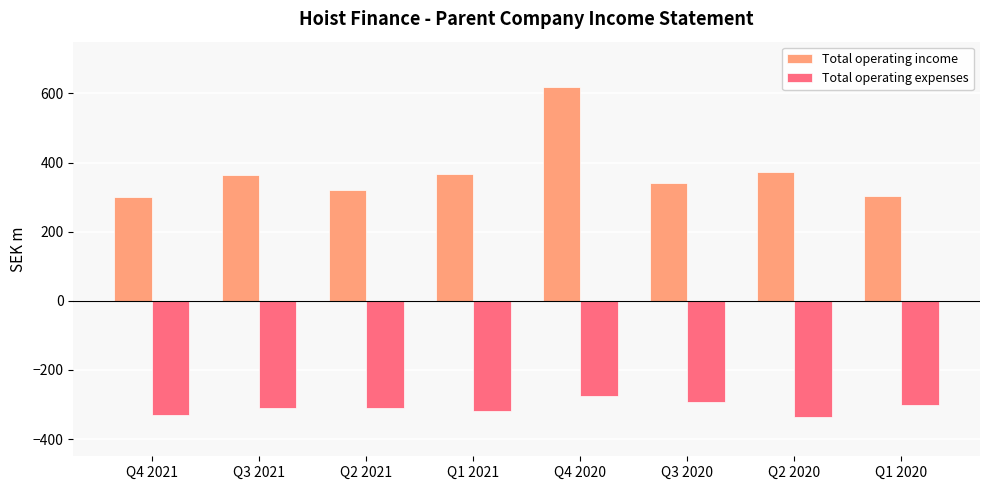

Where is Total operating income nearest to the value 458?

Q2 2020